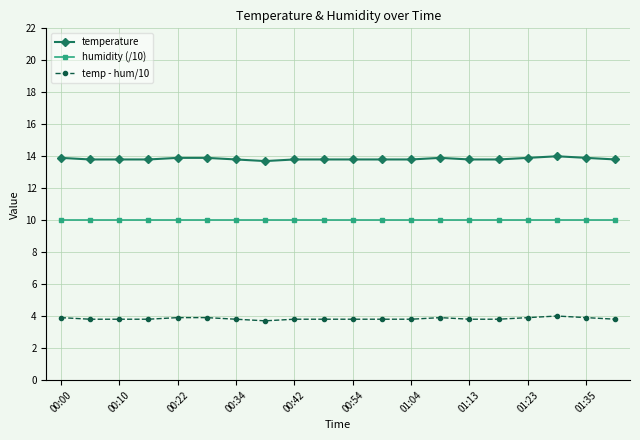

What are all the series names shown in the legend?

temperature, humidity (/10), temp - hum/10